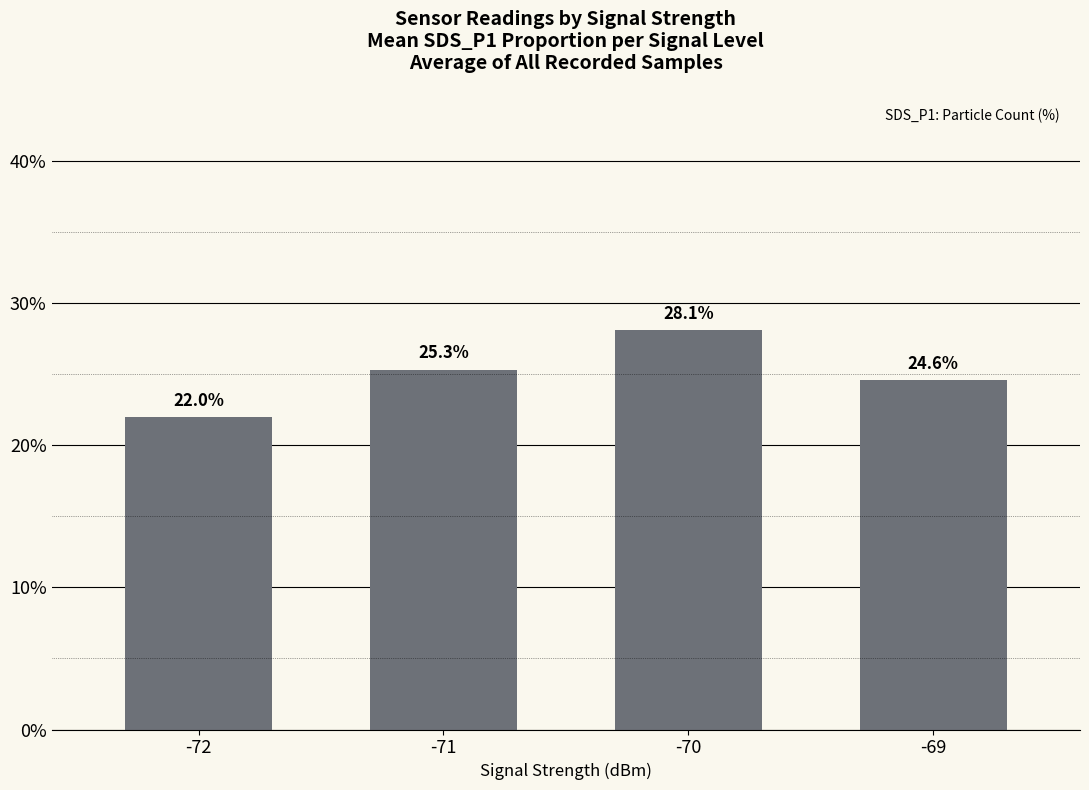

What is the value of the 2nd bar from the left?

25.3